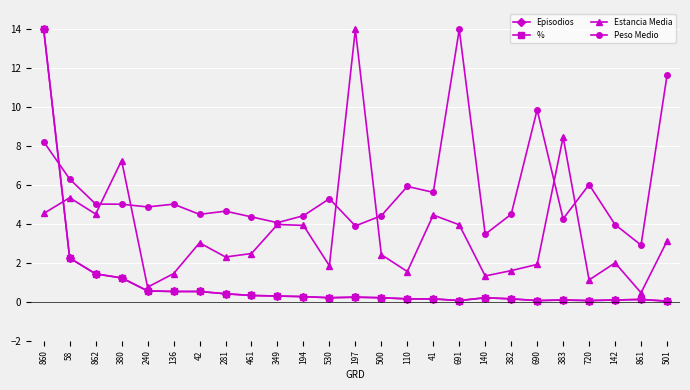

True or false: Estancia Media has more than 0 interior local peaks.

True